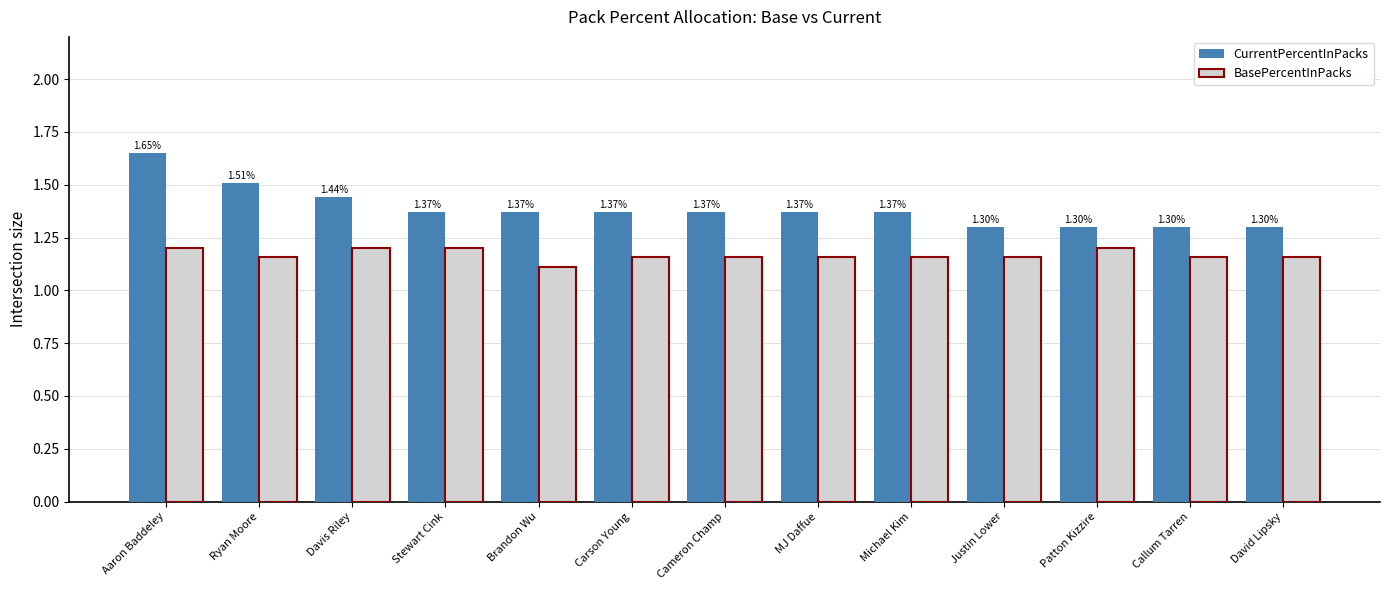

The BasePercentInPacks series shows 1.6 at Aaron Baddeley. True or false?

False